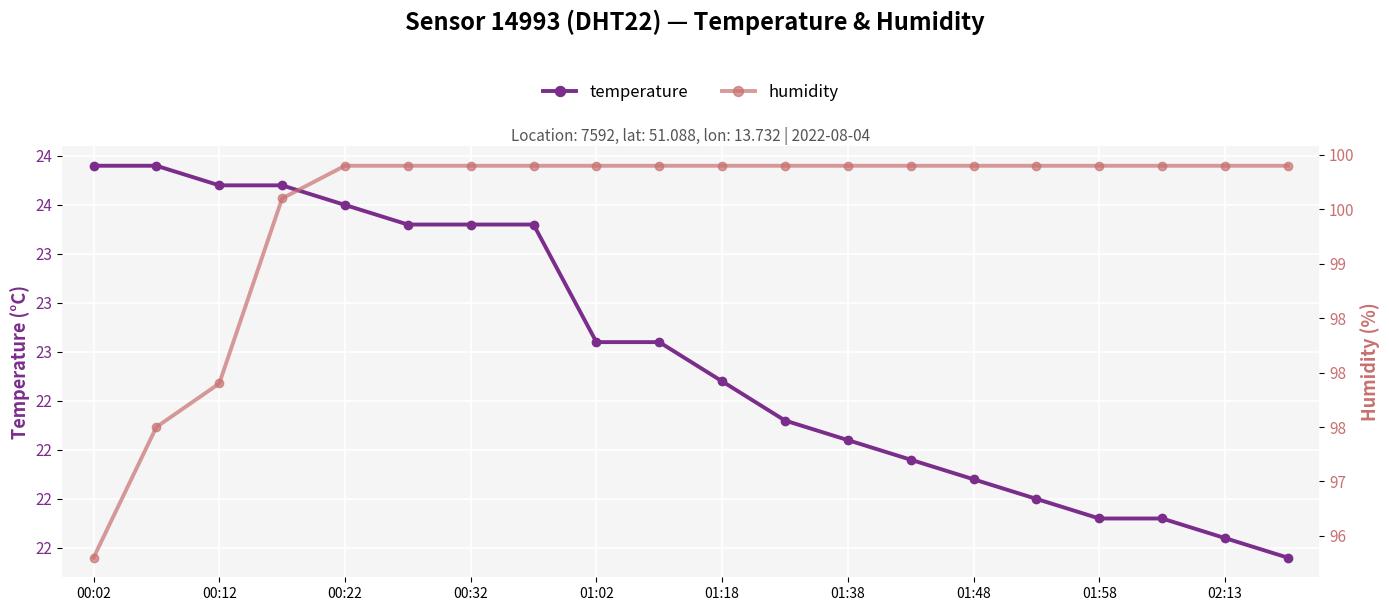

What is the minimum value shown in the chart?

21.7